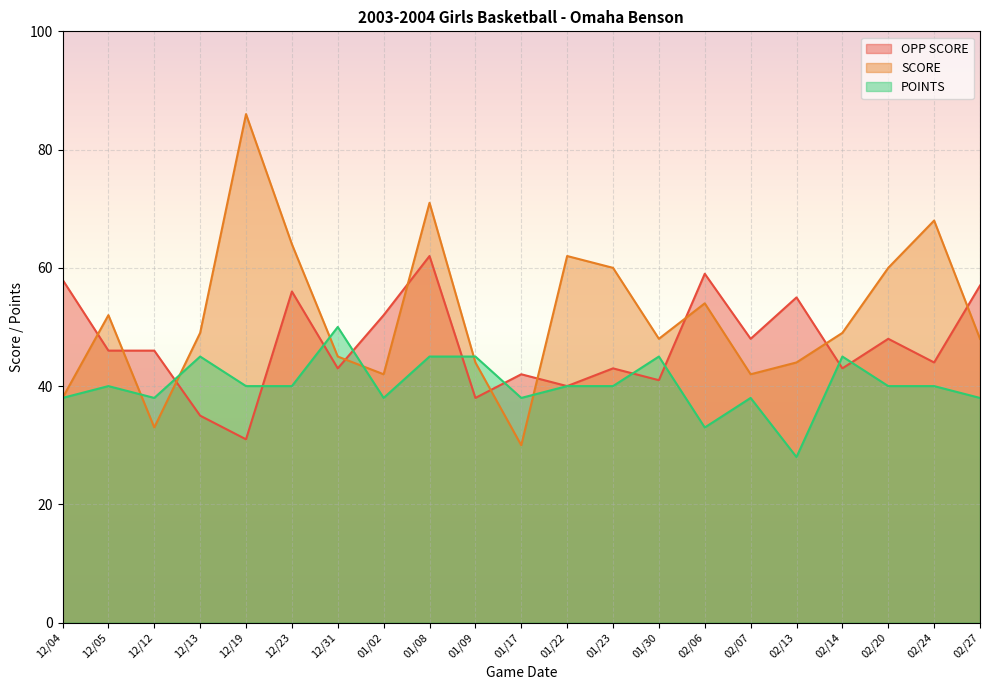

What is the difference between the OPP SCORE values at 12/19 and 01/09?

7